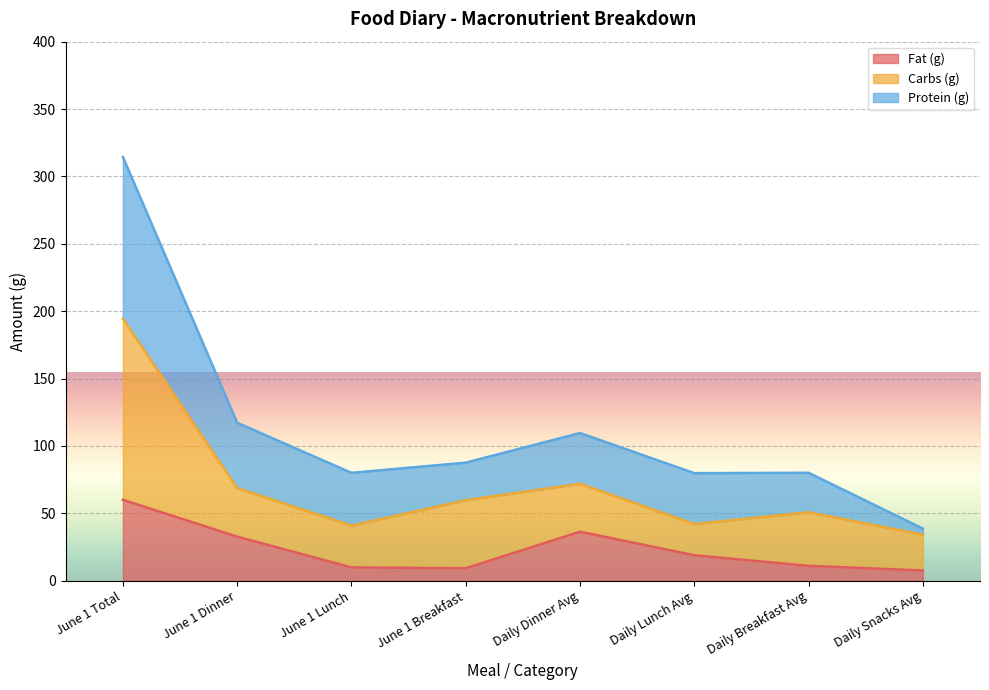

Where is the first local maximum for Protein (g)?

Daily Dinner Avg